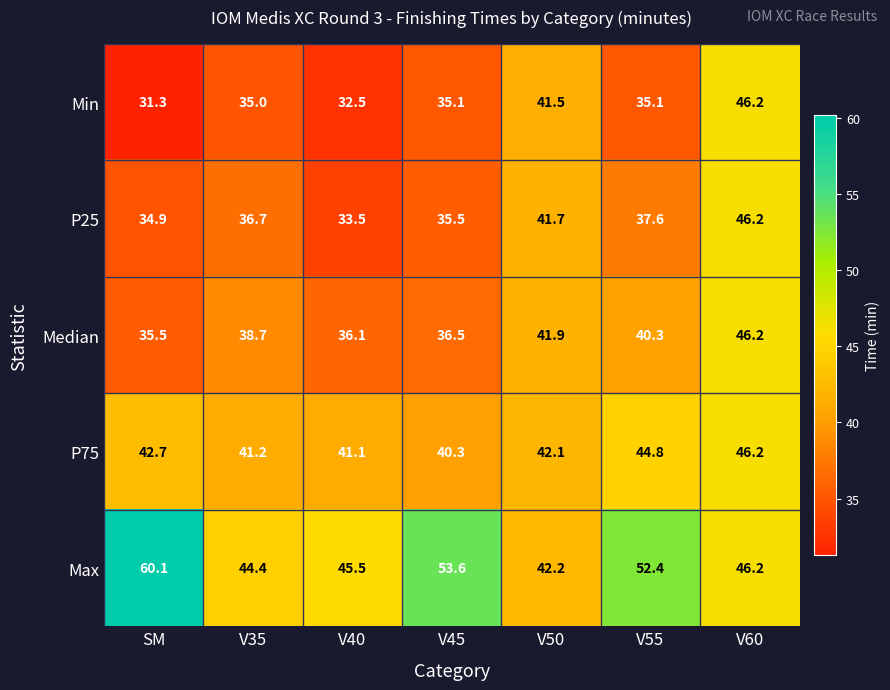

Where is P75 nearest to the value 43?

SM